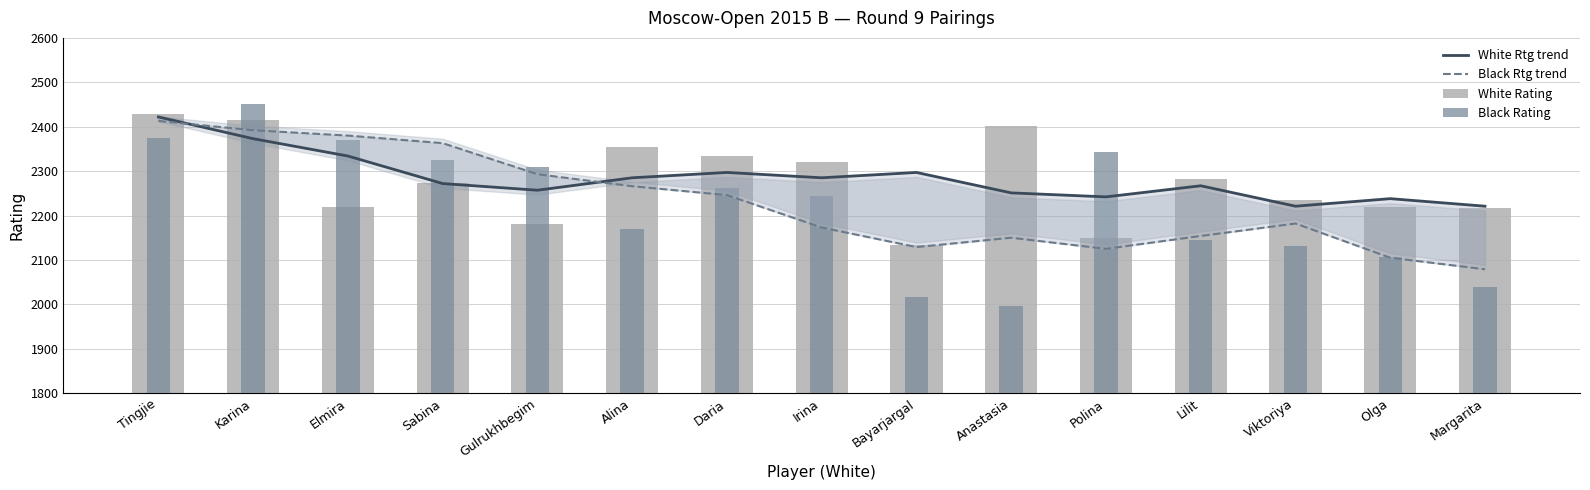

What is the sum of the Black Rating values at Anastasia and Margarita?

4035